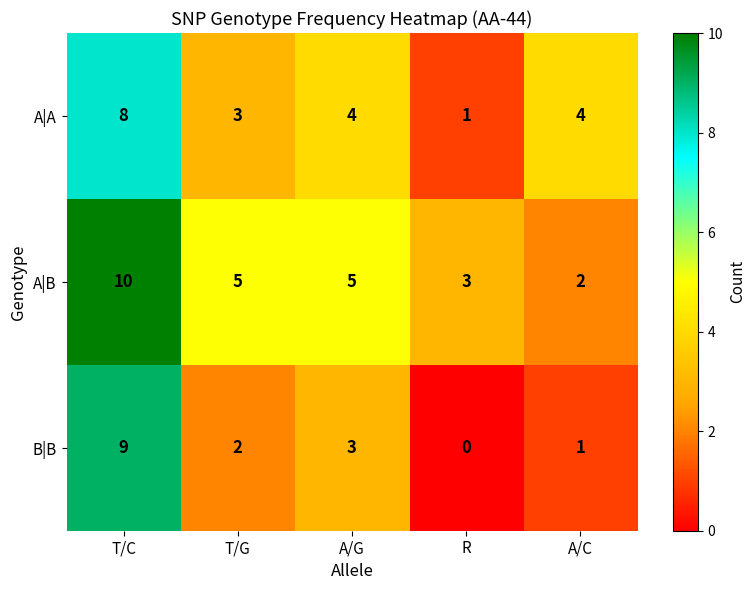

At which category does the chart reach its peak across all series?

T/C